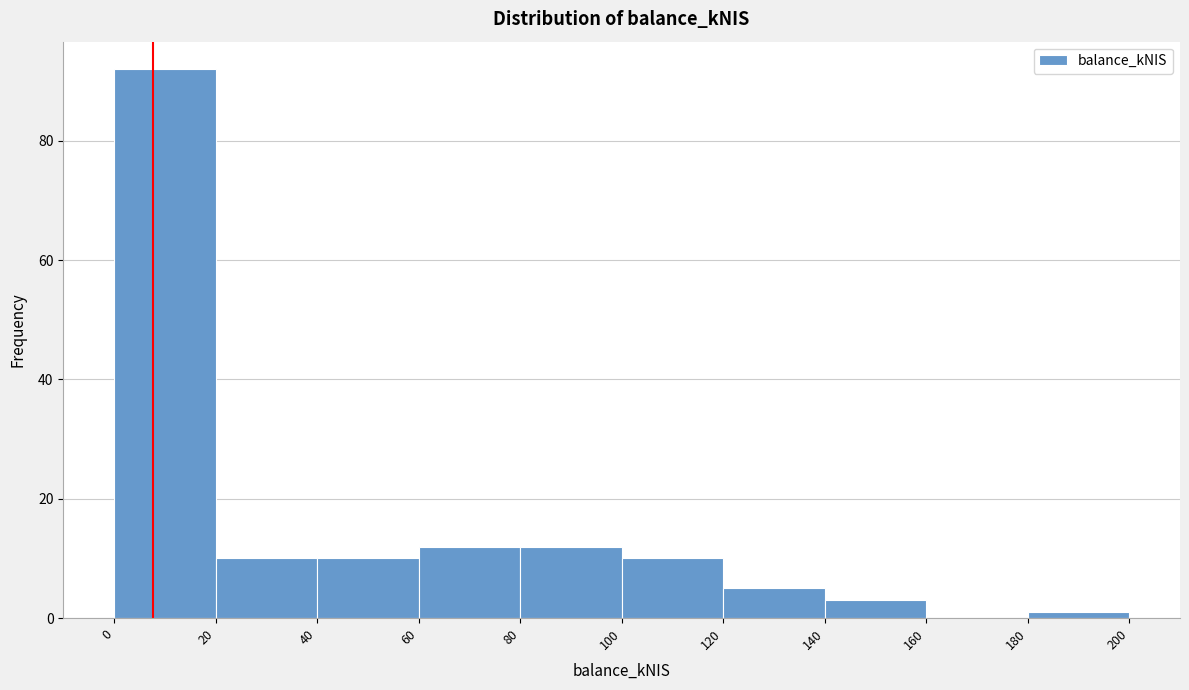

How tall is the bar that spans 80 to 100 on the x-axis? The values are not printed on the chart, so give them approximately, as read against the axis.

12